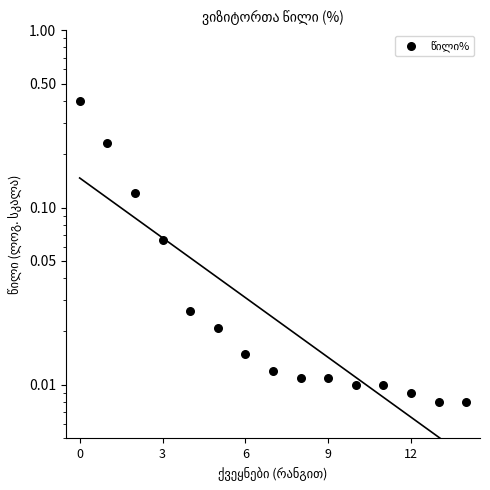

Which has a higher value, 12 or 3?

3